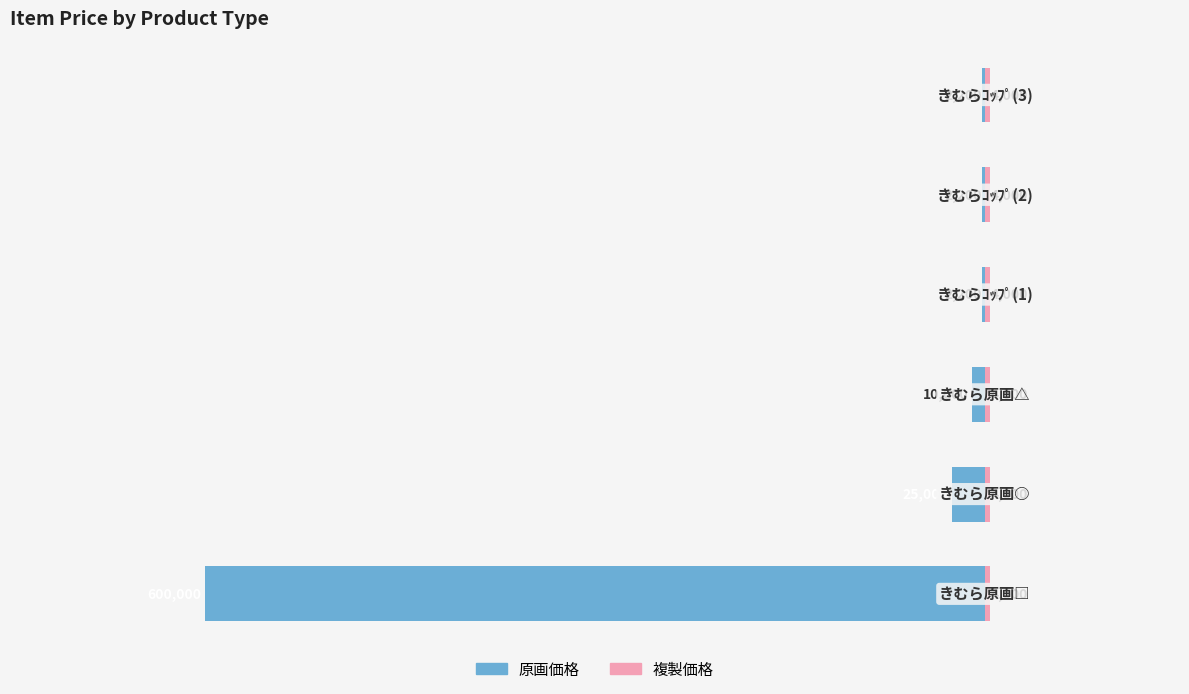

What is the minimum value shown in the chart?

-600000.0